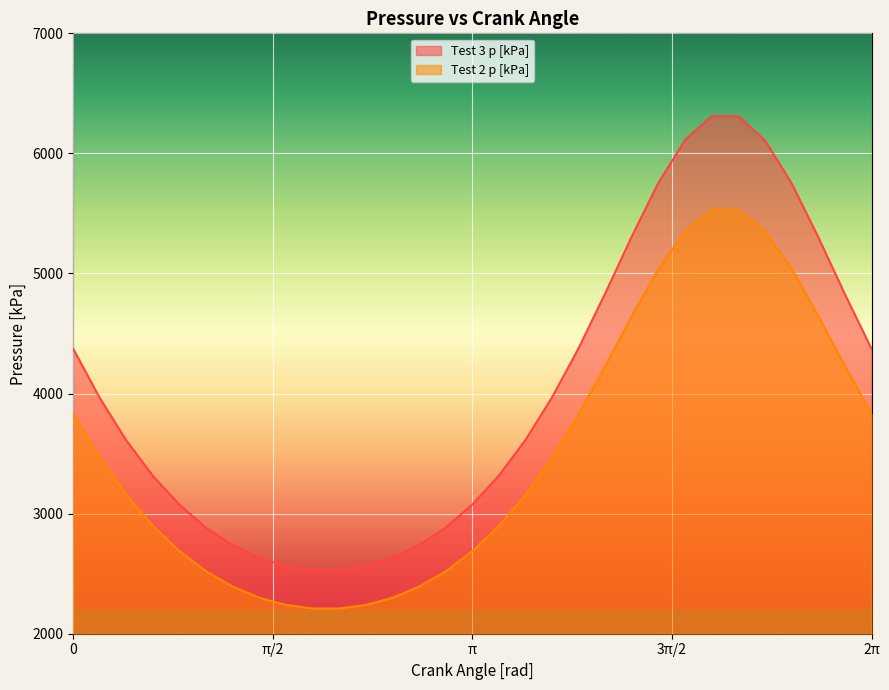

True or false: Test 3 p [kPa] and Test 2 p [kPa] intersect in this chart.

False